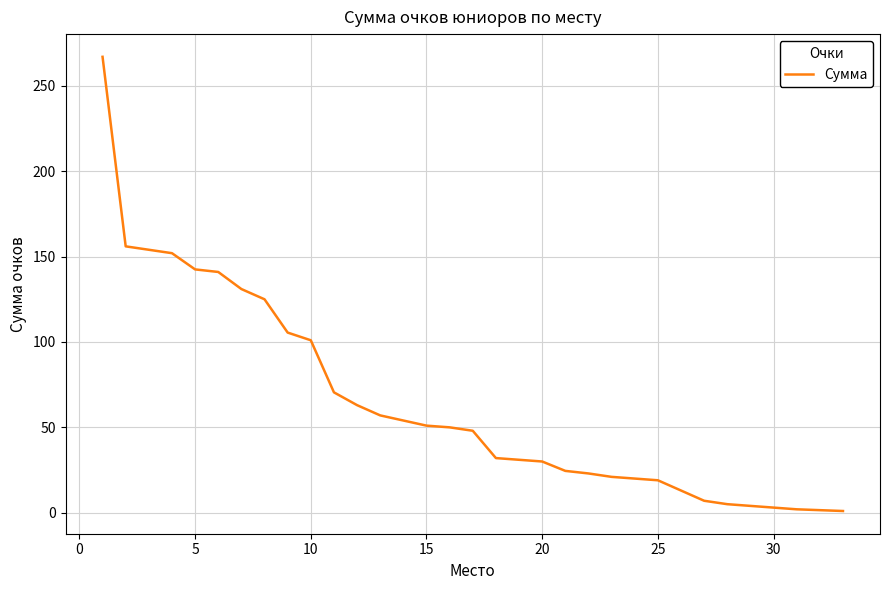

What is the greatest value displayed?

267.0